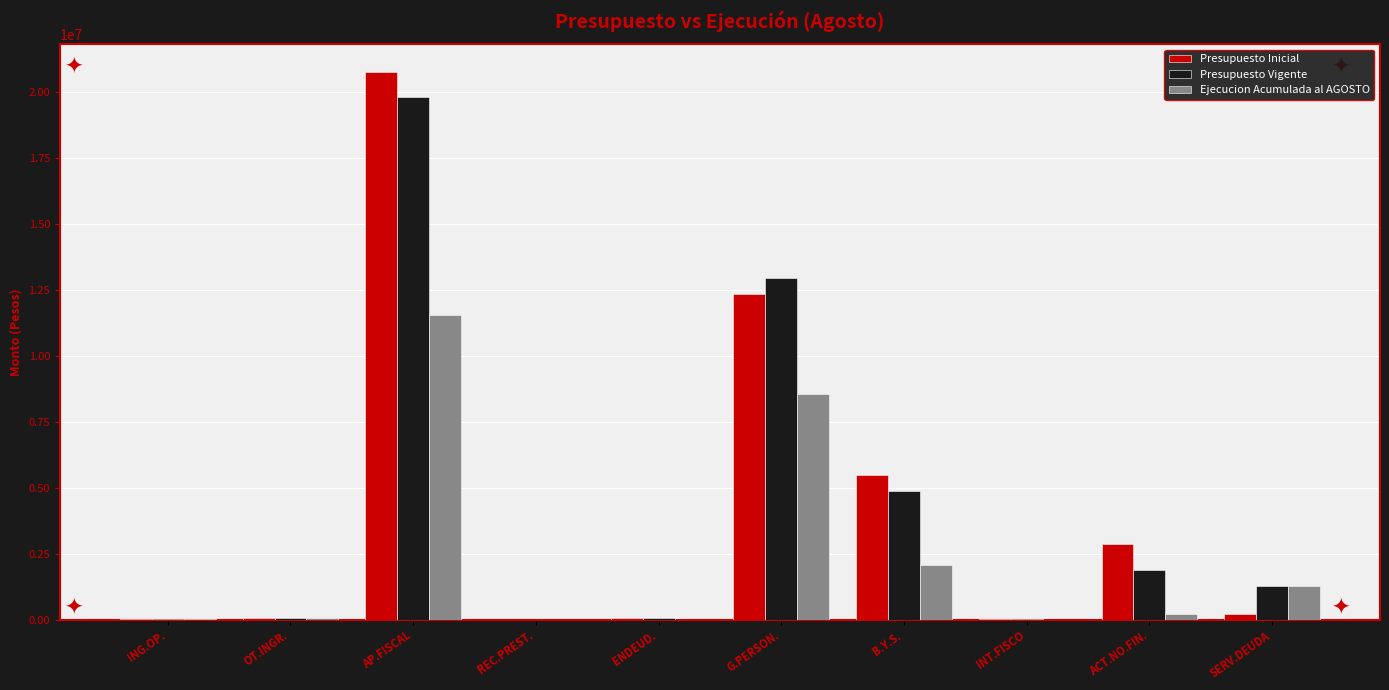

What are all the series names shown in the legend?

Presupuesto Inicial, Presupuesto Vigente, Ejecucion Acumulada al AGOSTO